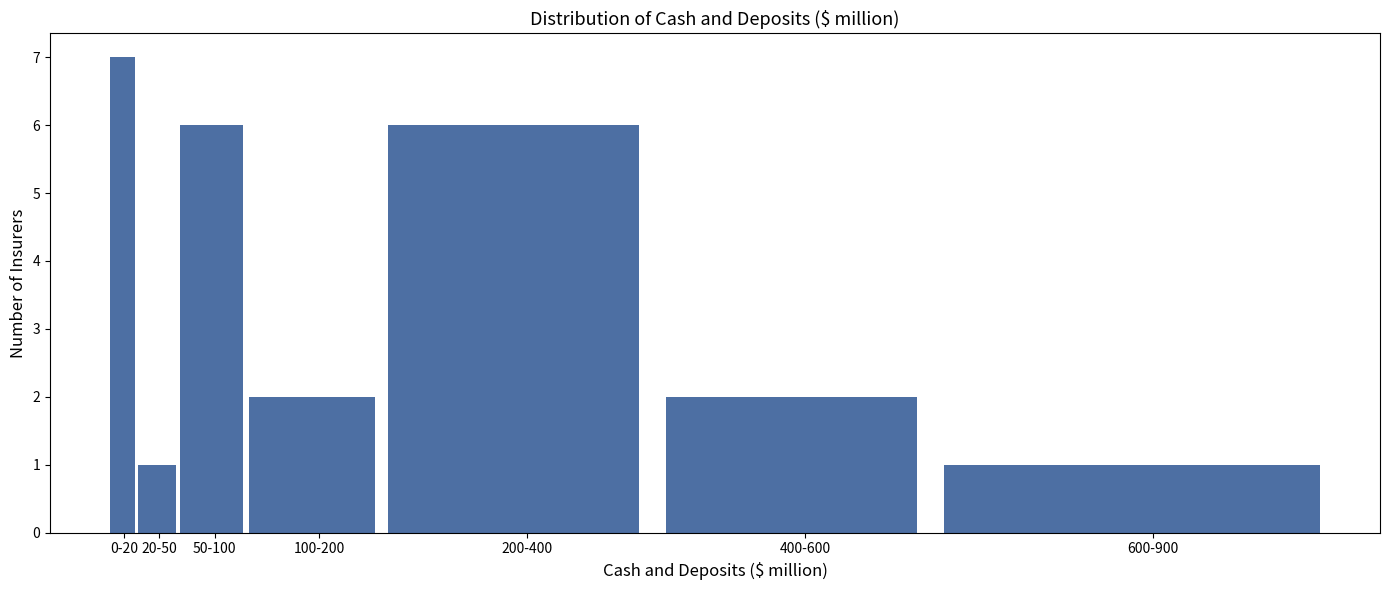

Reading left to right, extract all data points from this chart.

7	1	6	2	6	2	1